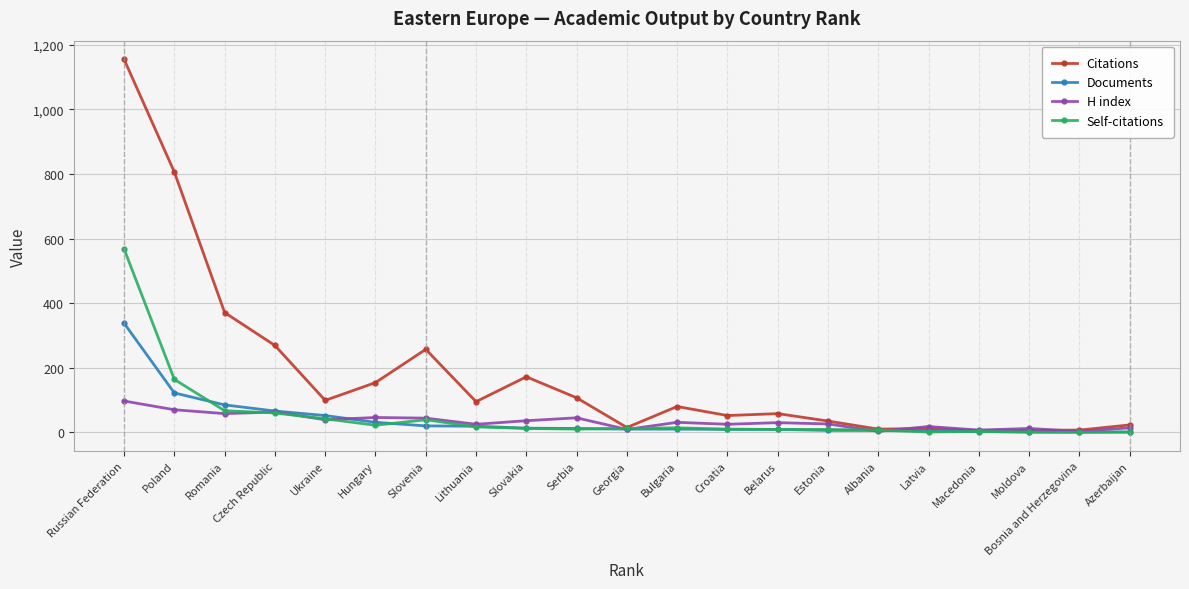

What is the difference between the highest and lowest values at Romania?

313